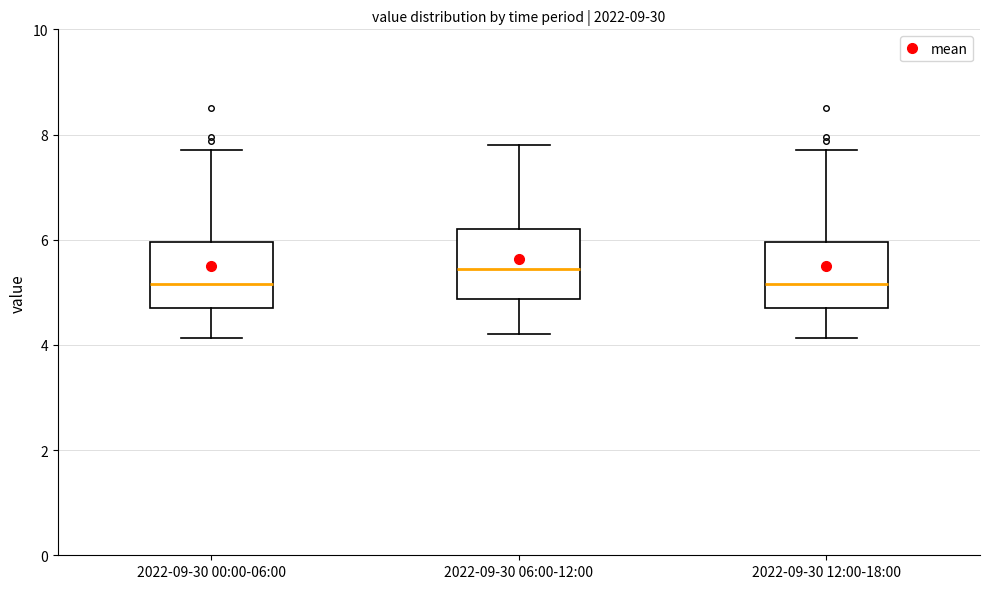

Reading left to right, read every box against the y-axis: the position of its median line, the range the box covers, and the ends of its whiskers. The values are not printed on the chart, so give them approximately, as read against the axis.

2022-09-30 00:00-06:00: median 5.2, box 4.6 to 6.0, whiskers 4.2 to 7.8
2022-09-30 06:00-12:00: median 5.4, box 4.8 to 6.2, whiskers 4.2 to 7.8
2022-09-30 12:00-18:00: median 5.2, box 4.6 to 6.0, whiskers 4.2 to 7.8